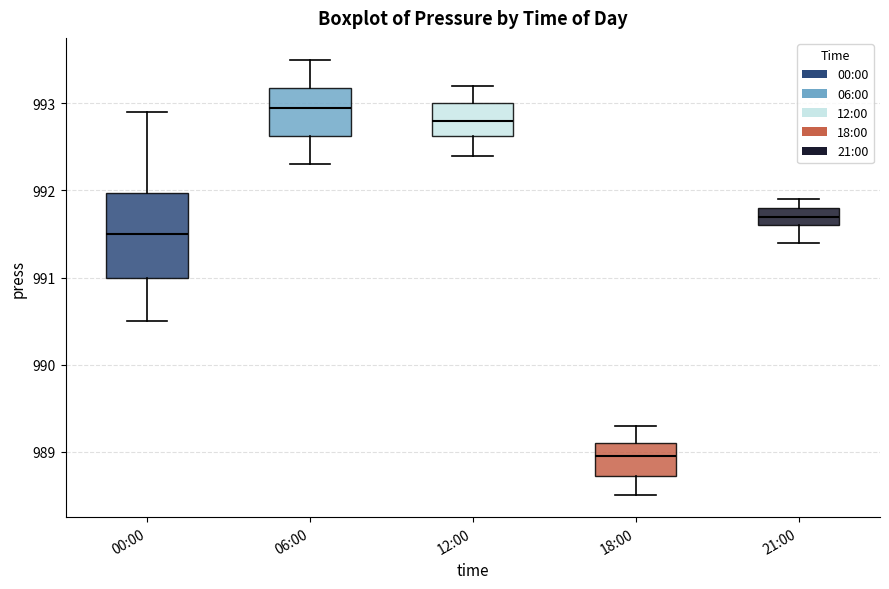

Where is the upper edge of the box for 18:00 on the y-axis? The values are not printed on the chart, so give them approximately, as read against the axis.

989.1